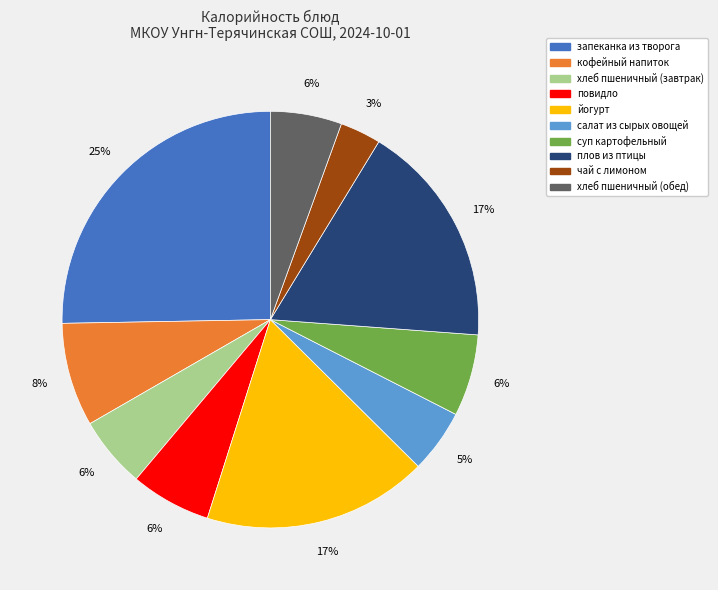

How many slices are in this pie chart?

10